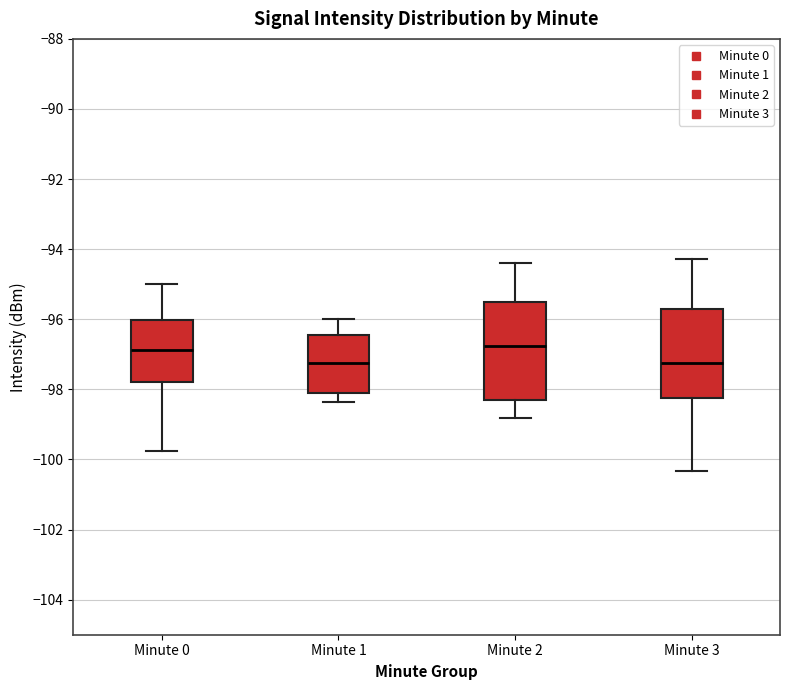

Reading left to right, read every box against the y-axis: the position of its median line, the range the box covers, and the ends of its whiskers. The values are not printed on the chart, so give them approximately, as read against the axis.

Minute 0: median -96.8, box -97.8 to -96.0, whiskers -99.8 to -95.0
Minute 1: median -97.2, box -98.2 to -96.4, whiskers -98.4 to -96.0
Minute 2: median -96.8, box -98.4 to -95.6, whiskers -98.8 to -94.4
Minute 3: median -97.2, box -98.2 to -95.6, whiskers -100.4 to -94.2